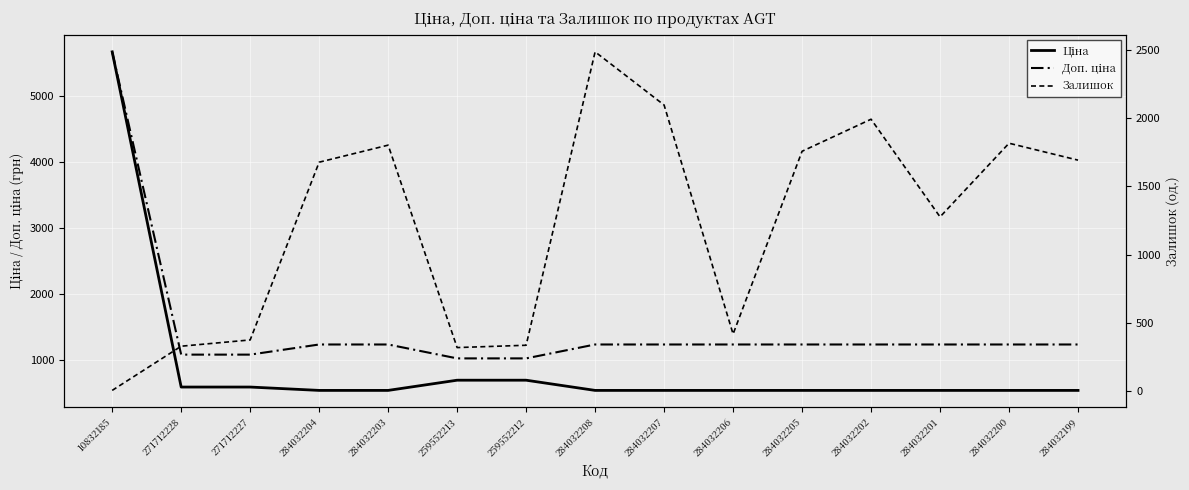

List the series in order of their peak value, lowest first.

Залишок, Ціна, Доп. ціна